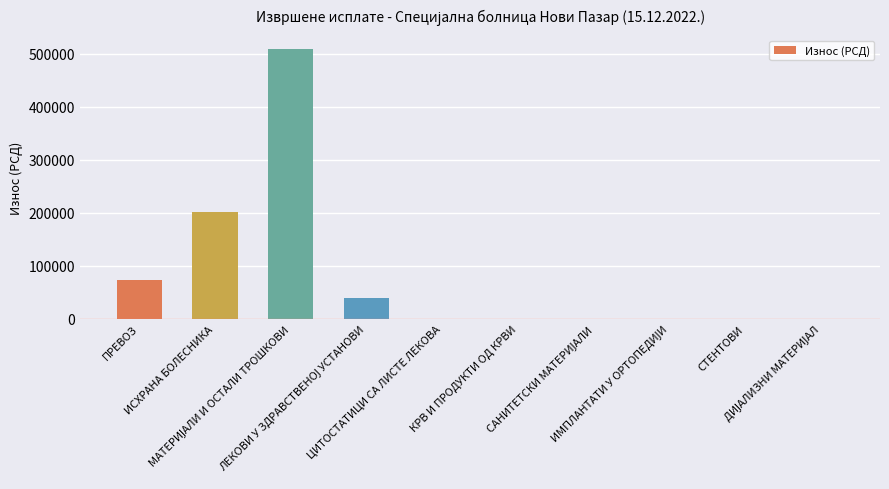

What is the sum of all values?

824456.1